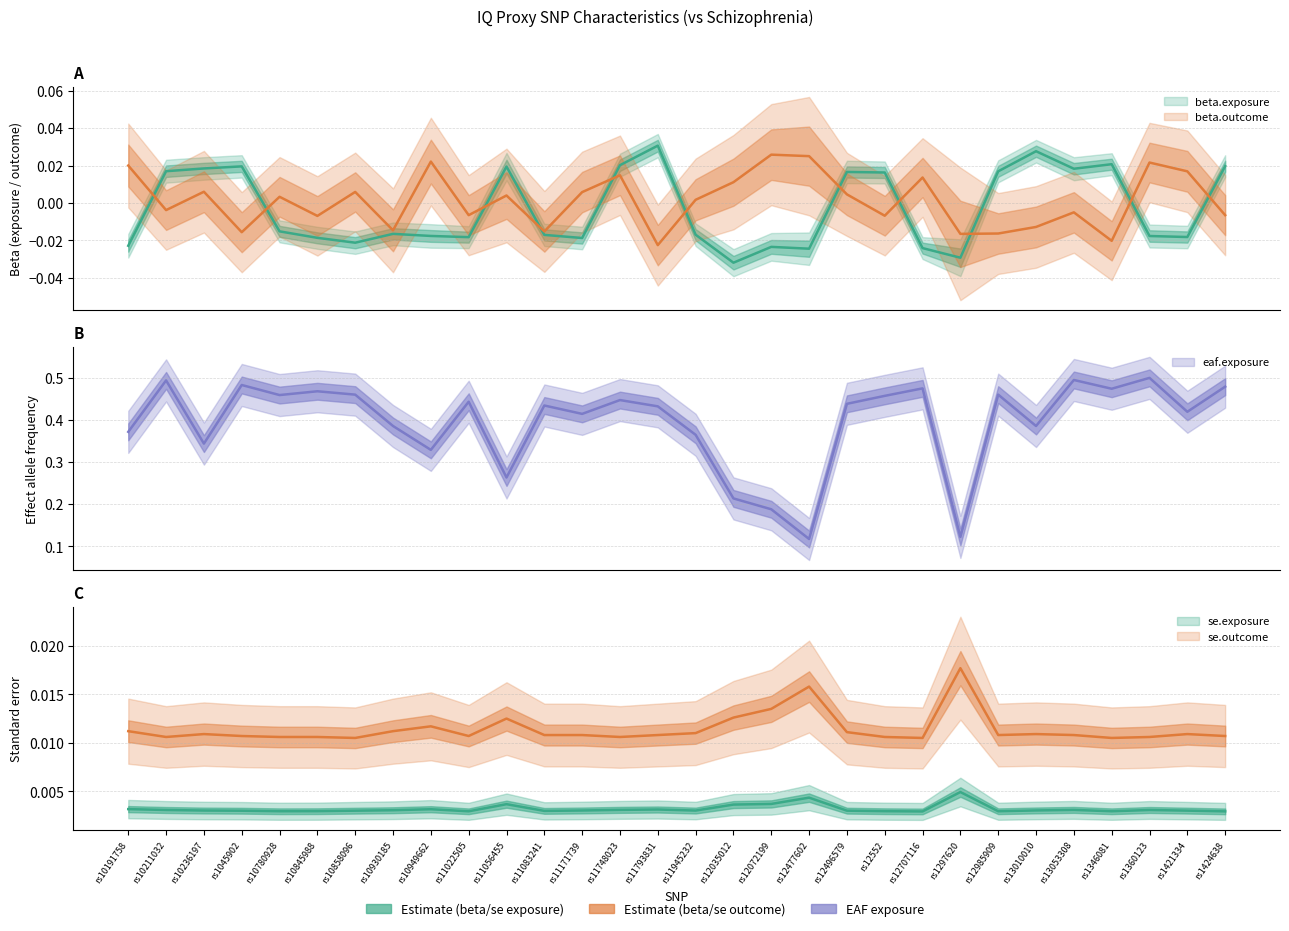

What is the label of the 10th point from the left?

rs11022505